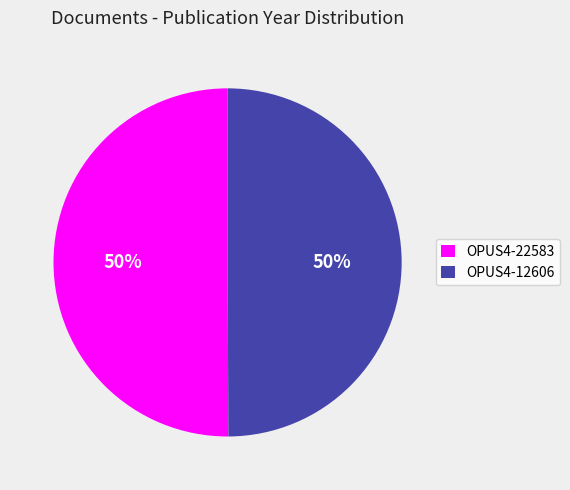

The OPUS4-22583 slice represents 50% of the pie. True or false?

True